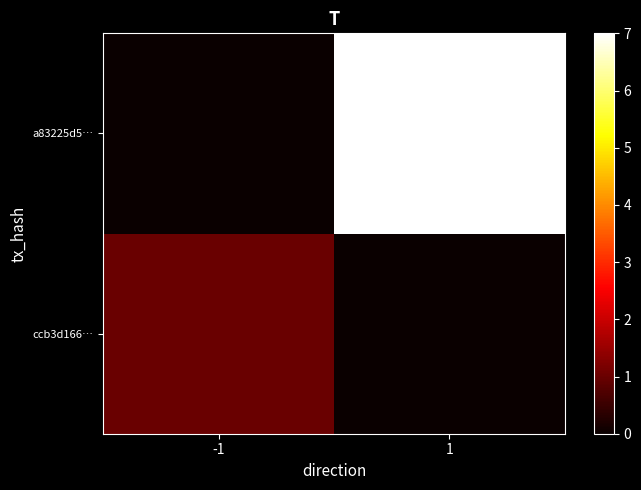

Which series has the widest spread of values?

a83225d5…